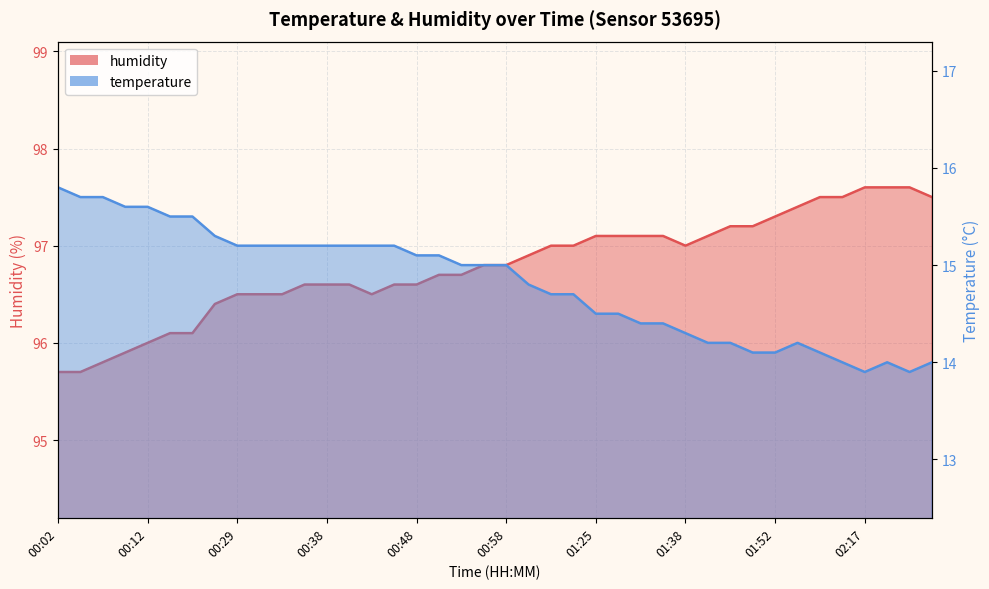

True or false: humidity has a value of 154.7 at 02:05.

False